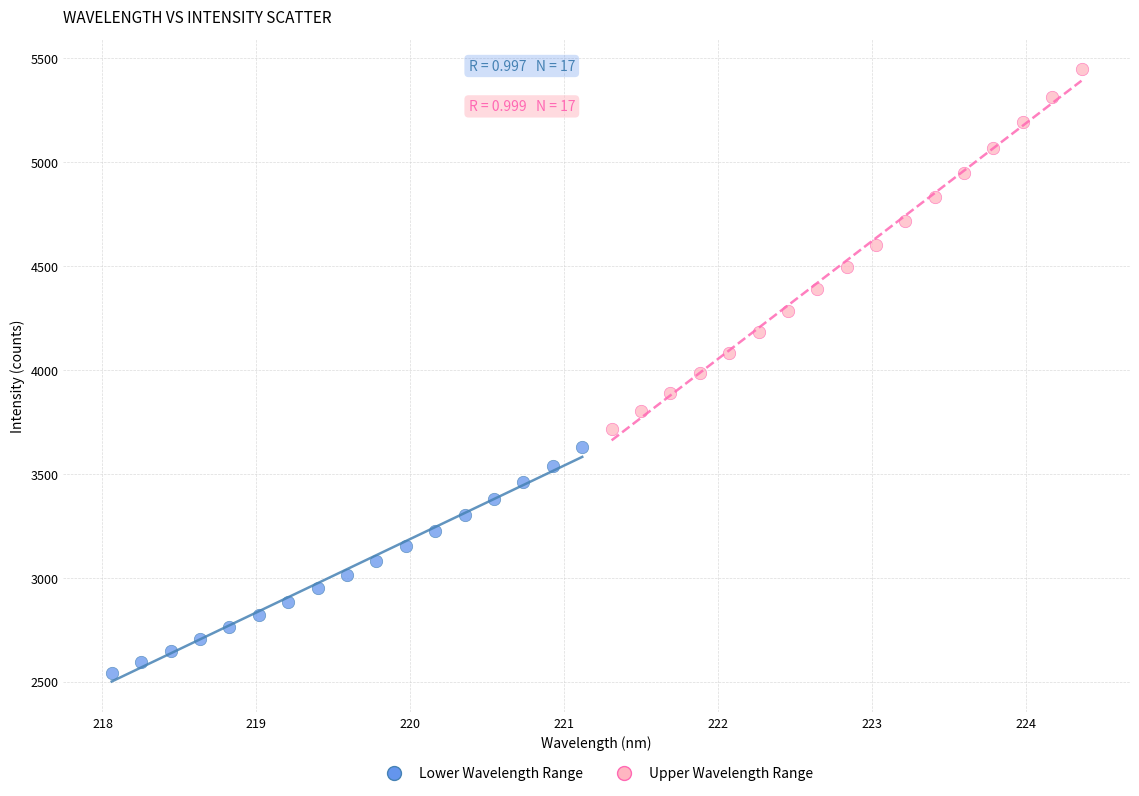

Which series contains the lowest Y value?

Lower Wavelength Range